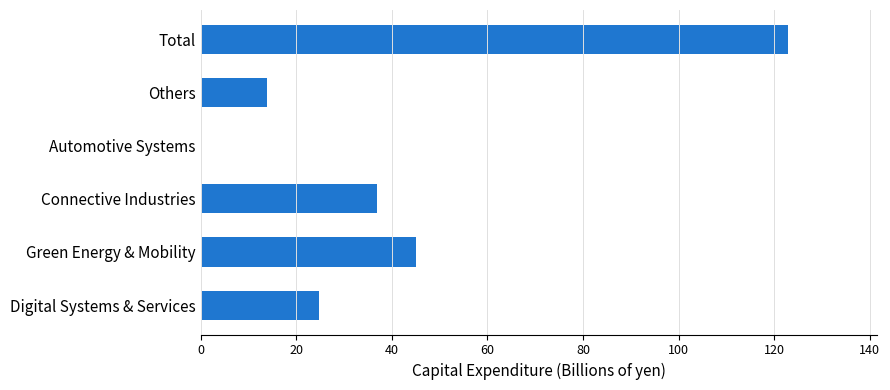

What is the approximate value at Total?

123.0